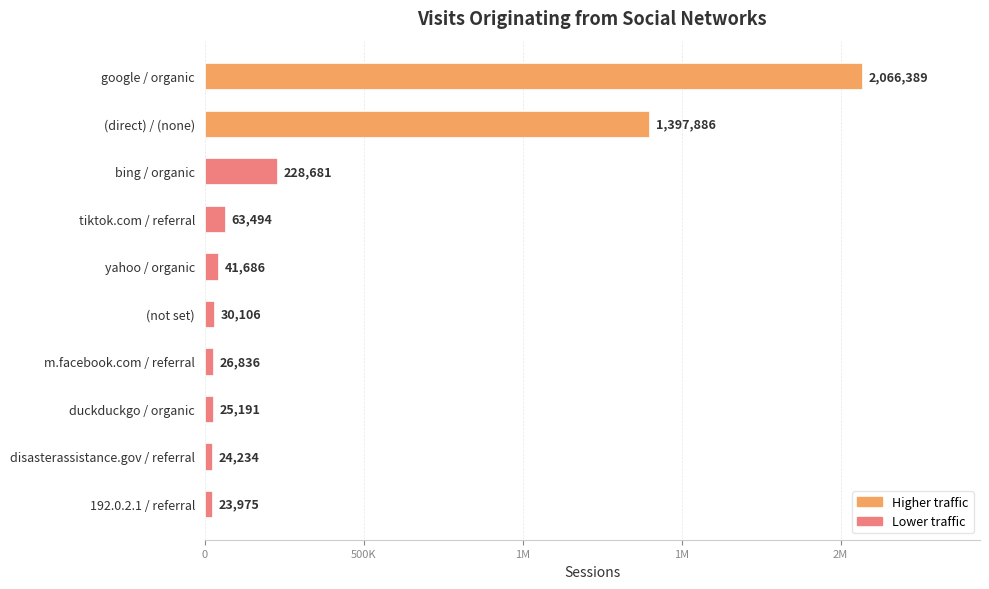

Are the bars grouped side by side (vs. stacked)?

No